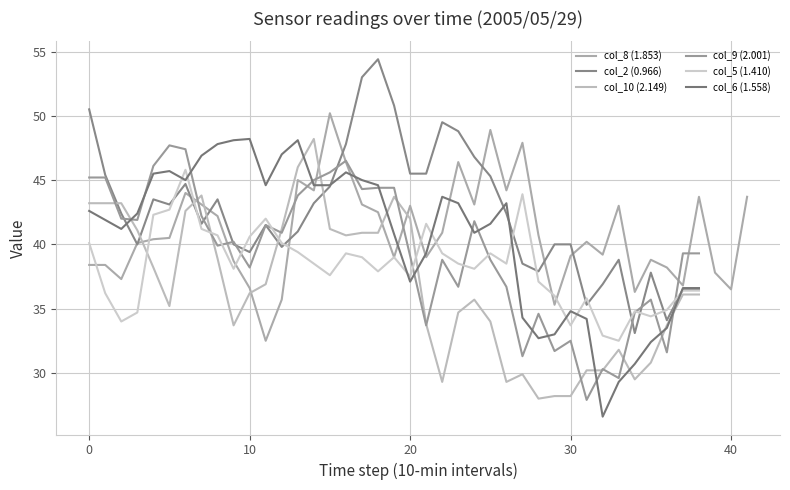

Which series has the widest spread of values?

col_6 (1.558)